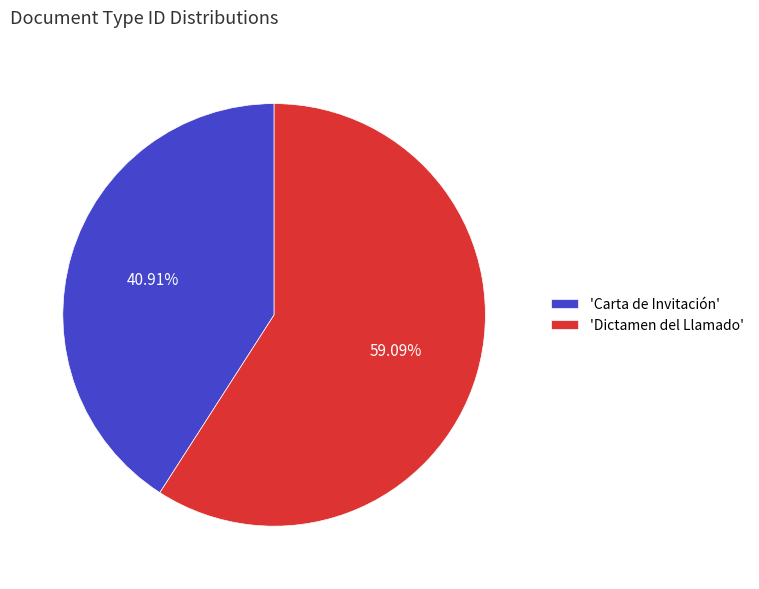

Is the sum of 'Dictamen del Llamado' and 'Carta de Invitación' greater than half?

Yes